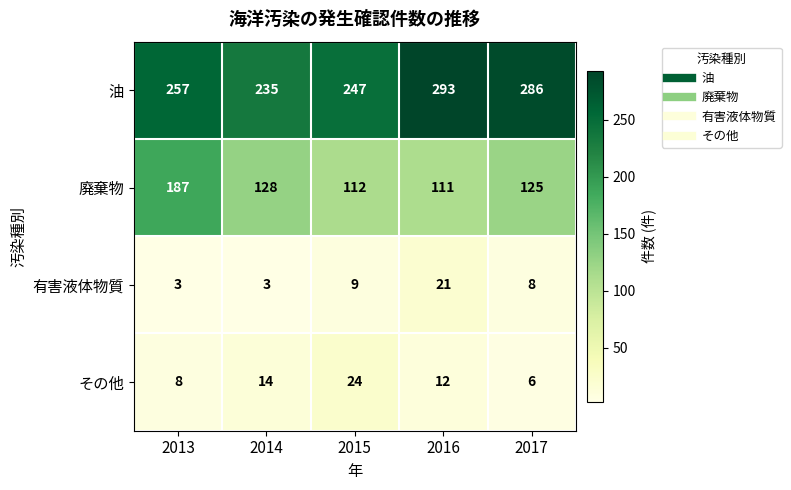

At which label does 廃棄物 reach its minimum?

2016